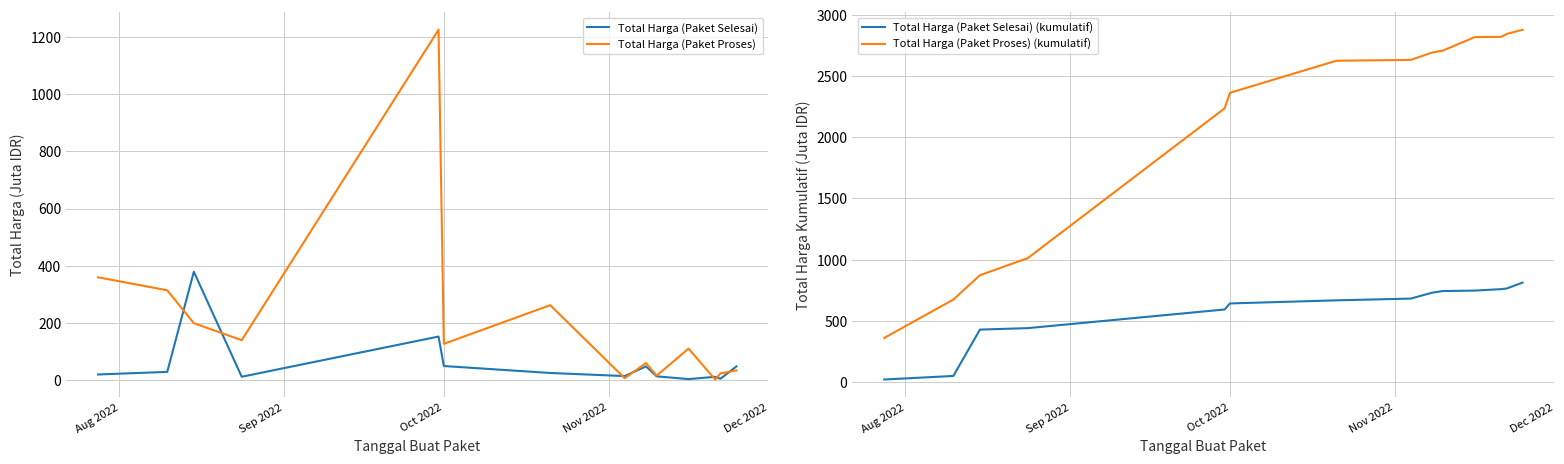

True or false: Total Harga (Paket Proses) (kumulatif) and Total Harga (Paket Selesai) (kumulatif) cross at least once.

False